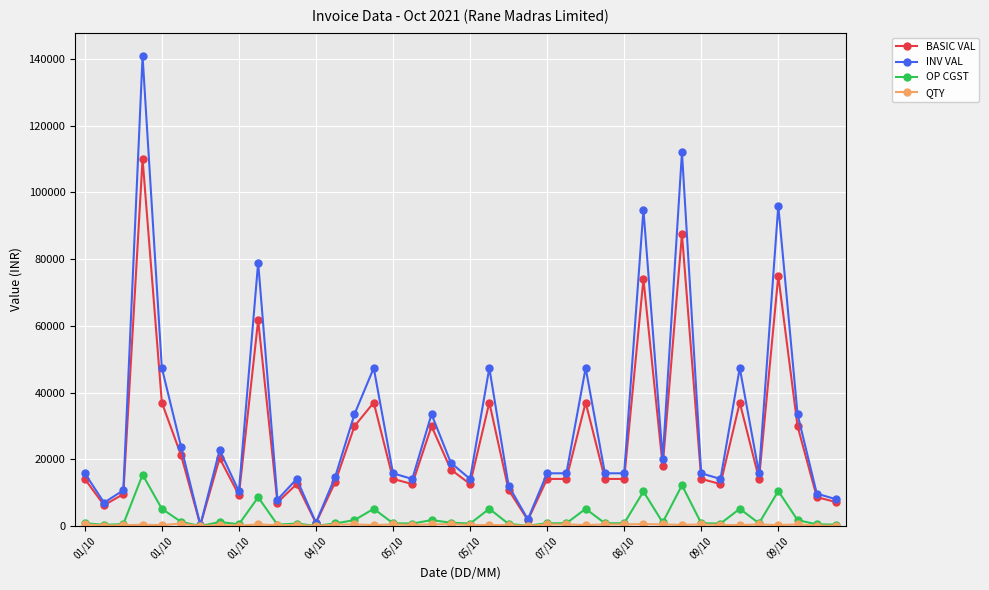

How many lines are shown in the chart?

4